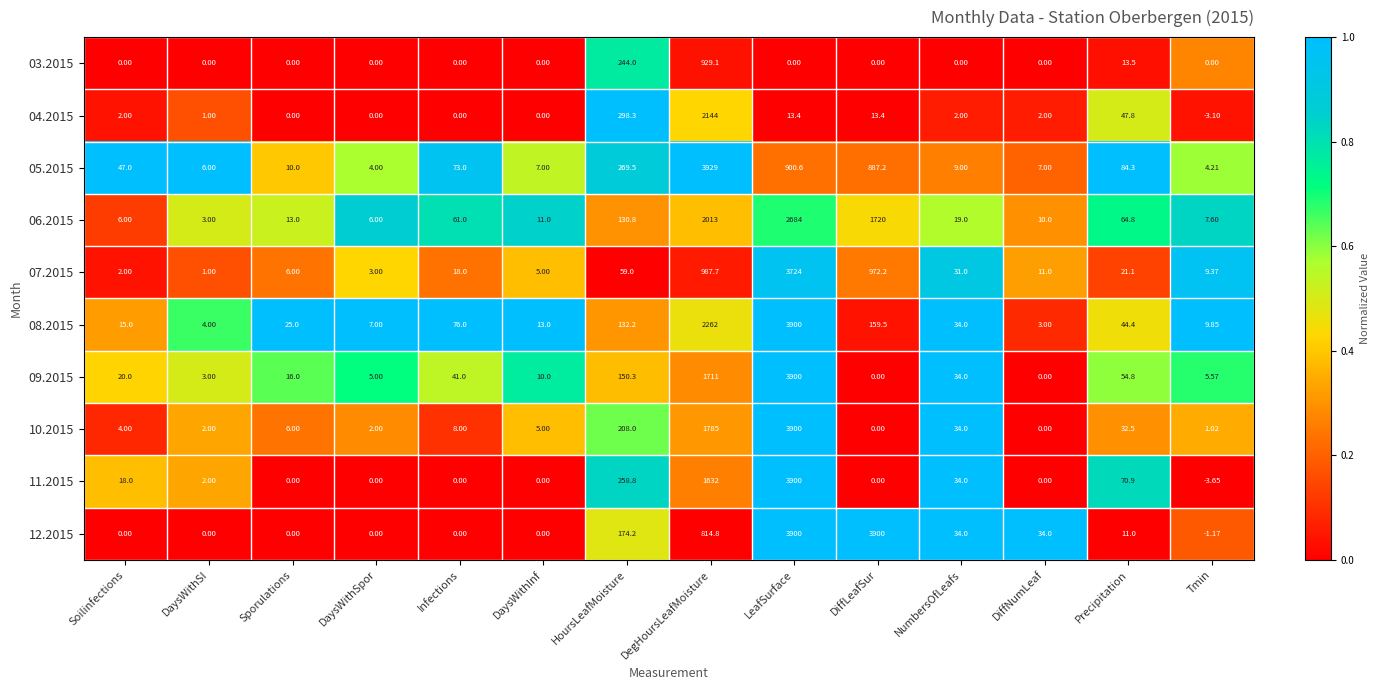

Where does the 06.2015 series first go above 19?

Infections